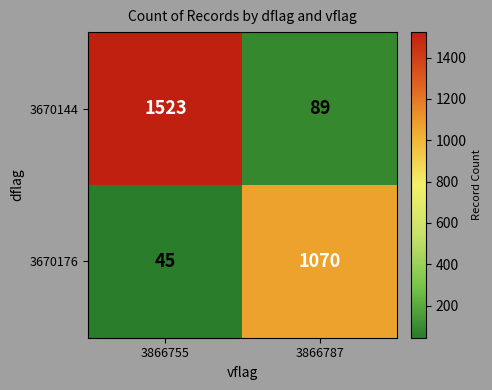

Which label corresponds to the smallest value in the chart?

3866755